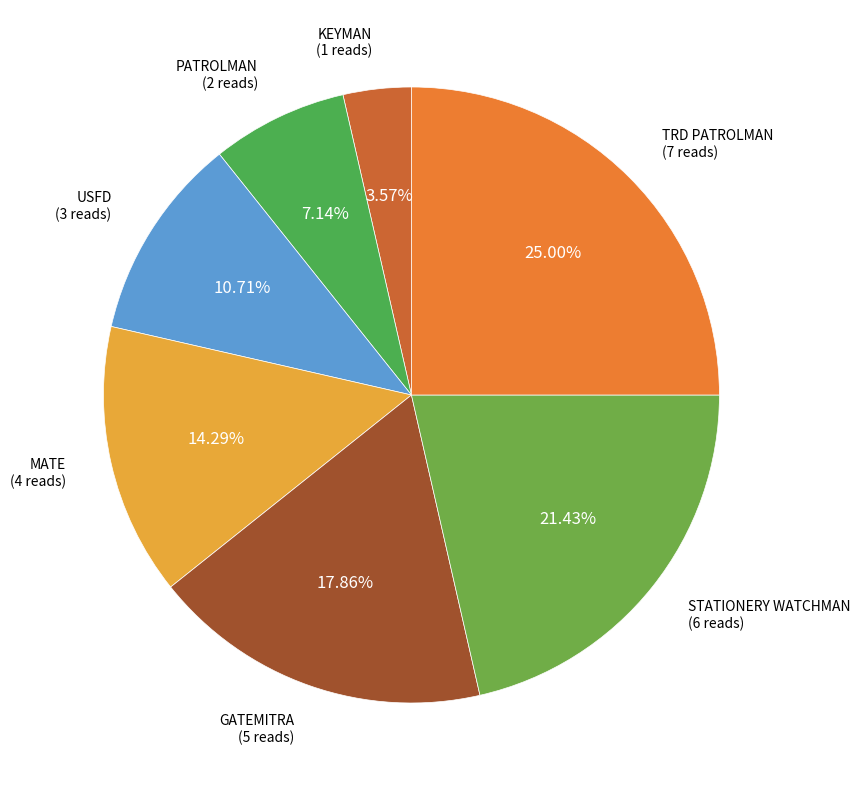

How many segments does this pie chart have?

7